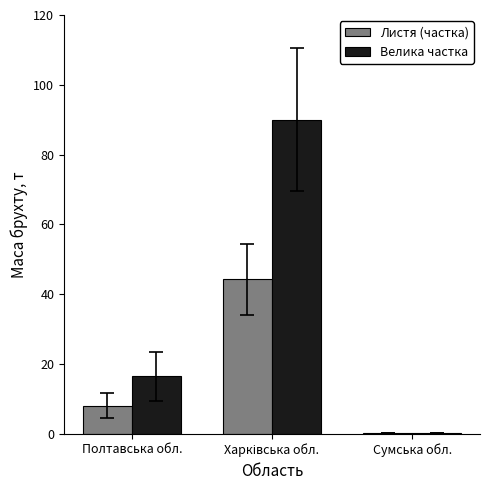

Which series has the largest range (max minus min)?

Велика частка